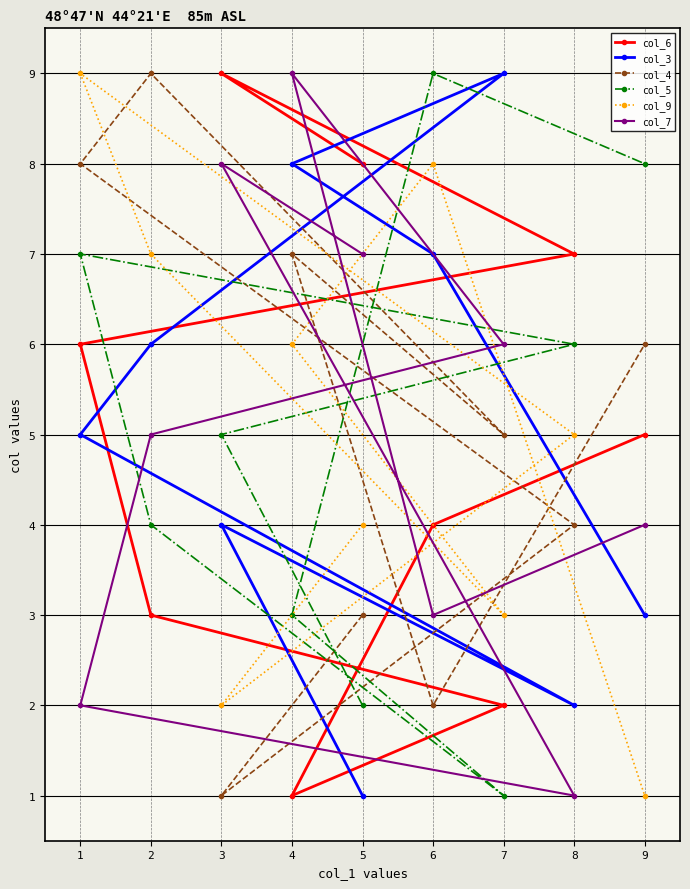

Which series has the widest spread of values?

col_6